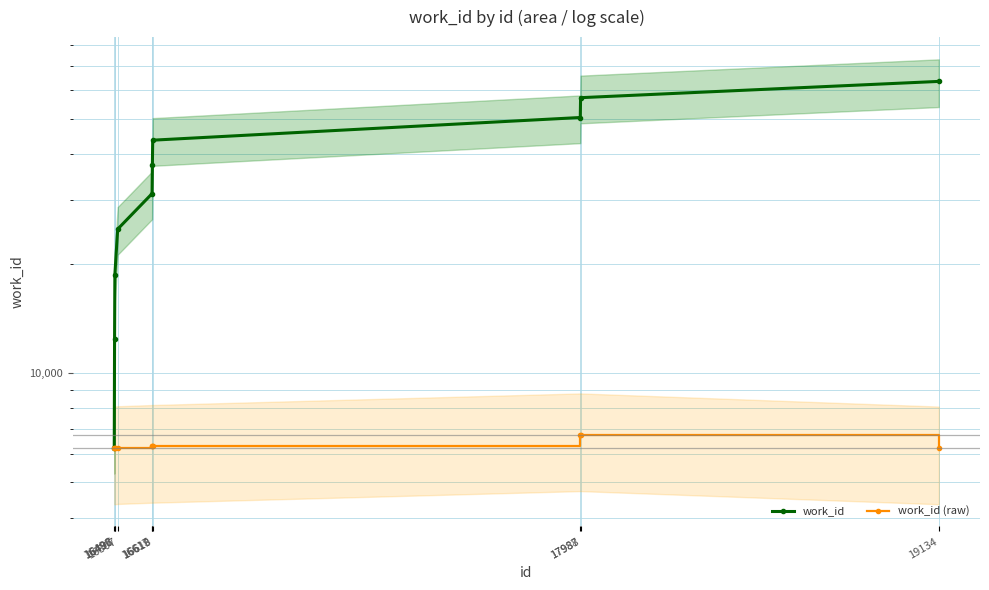

Reading right to left, list all the values displayed in this chart.

work_id: 63451	57234	50477	43720	37441	31163	24885	18656	12438	6219
work_id (raw): 6217	6757	6757	6279	6278	6278	6229	6218	6219	6219